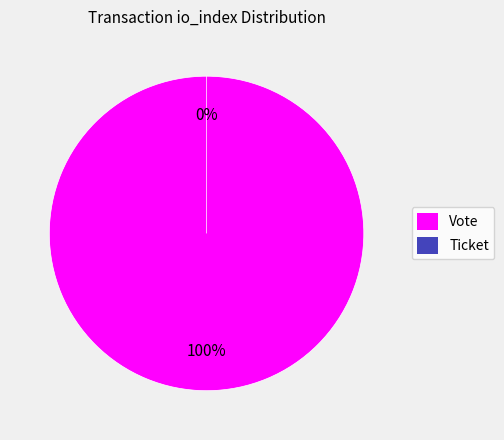

What is the largest slice in the pie chart?

Vote